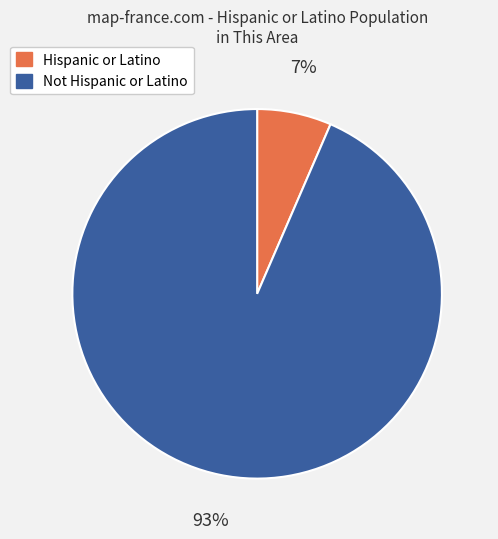

Between Hispanic or Latino and Not Hispanic or Latino, which is larger?

Not Hispanic or Latino